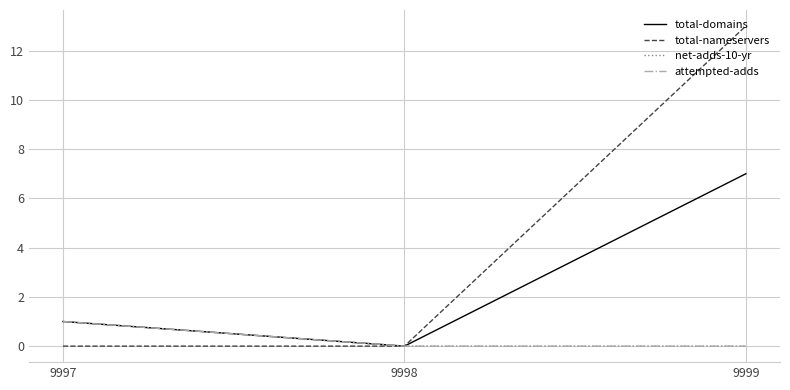

What is the total value across all series at 9997?

3